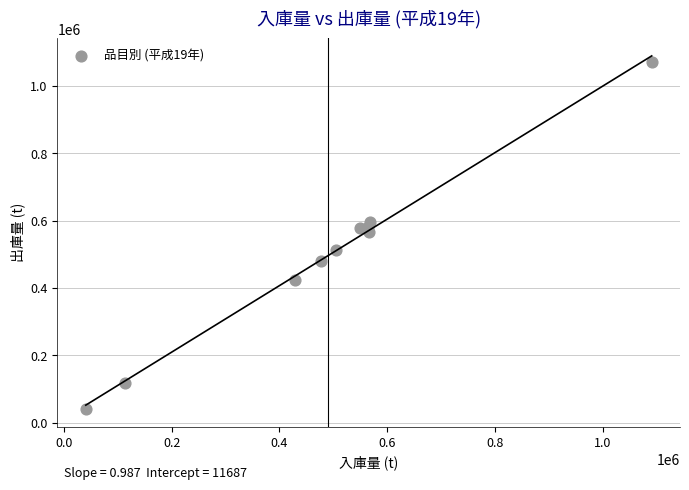

What is the average X value?

490566